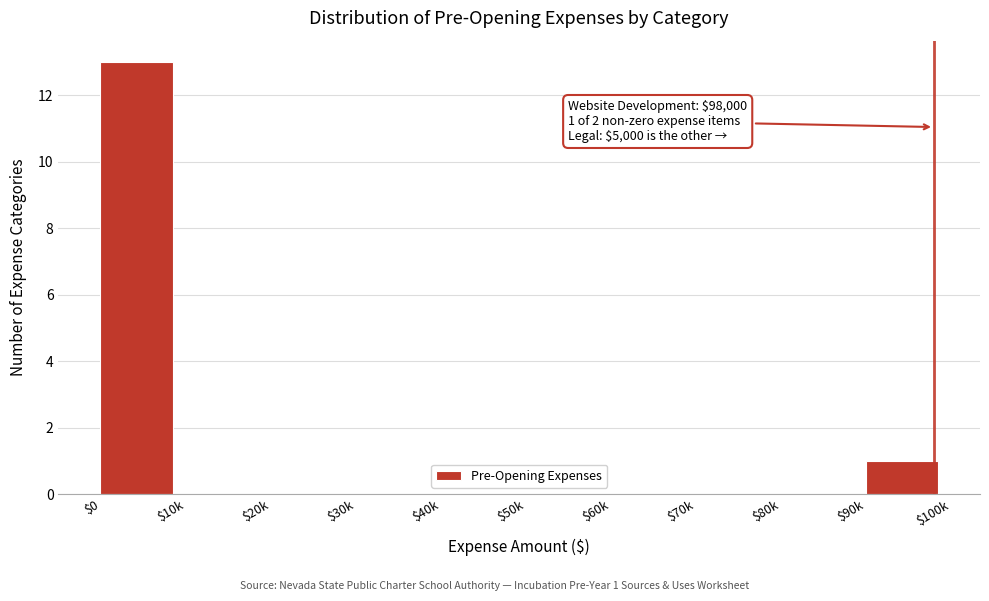

What is the maximum value shown in the chart?

13